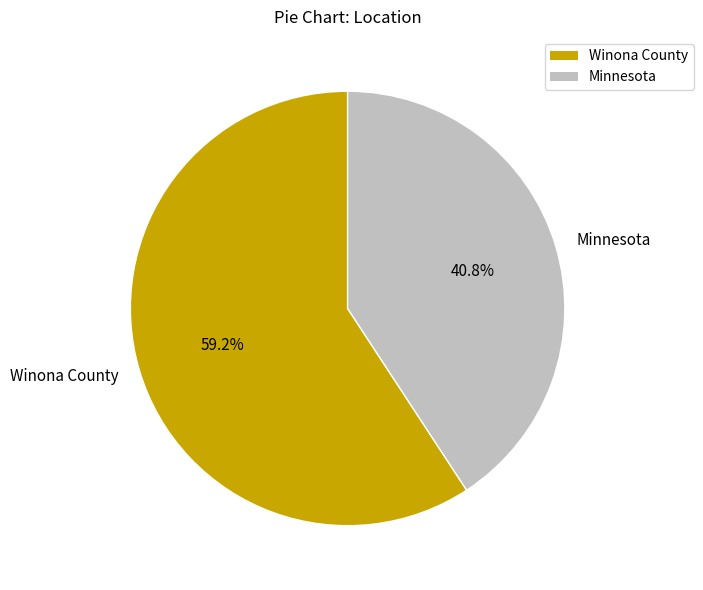

Rank the categories by value from lowest to highest.

Minnesota, Winona County